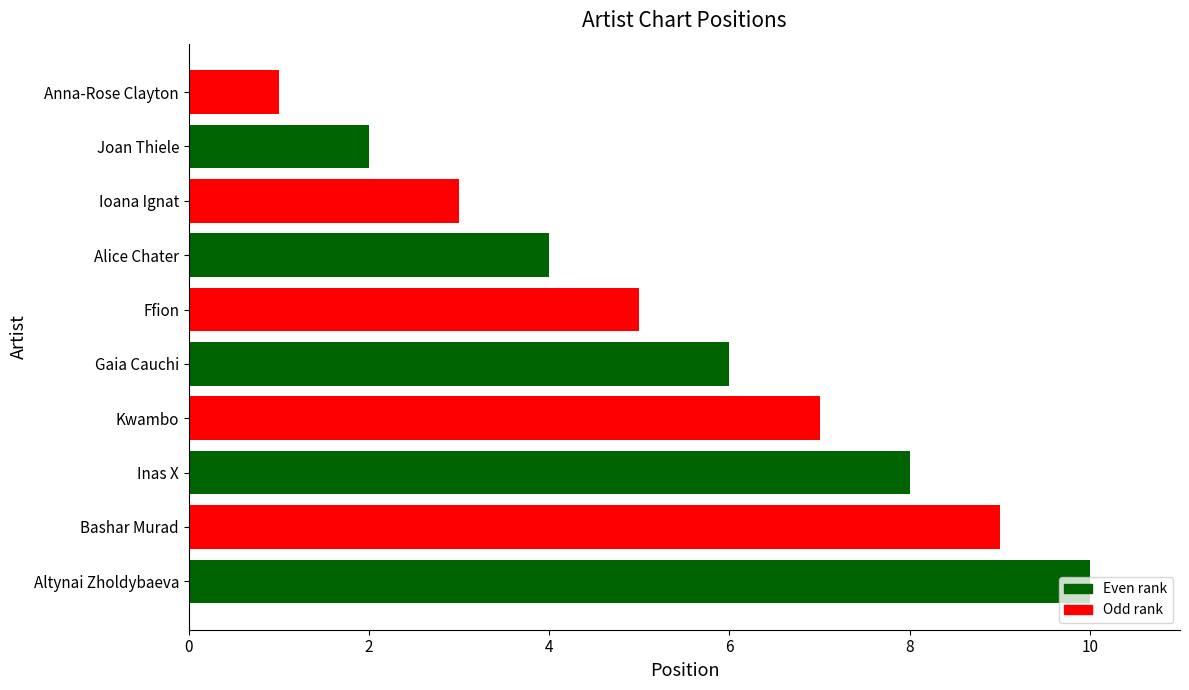

How many bars are there in total?

10